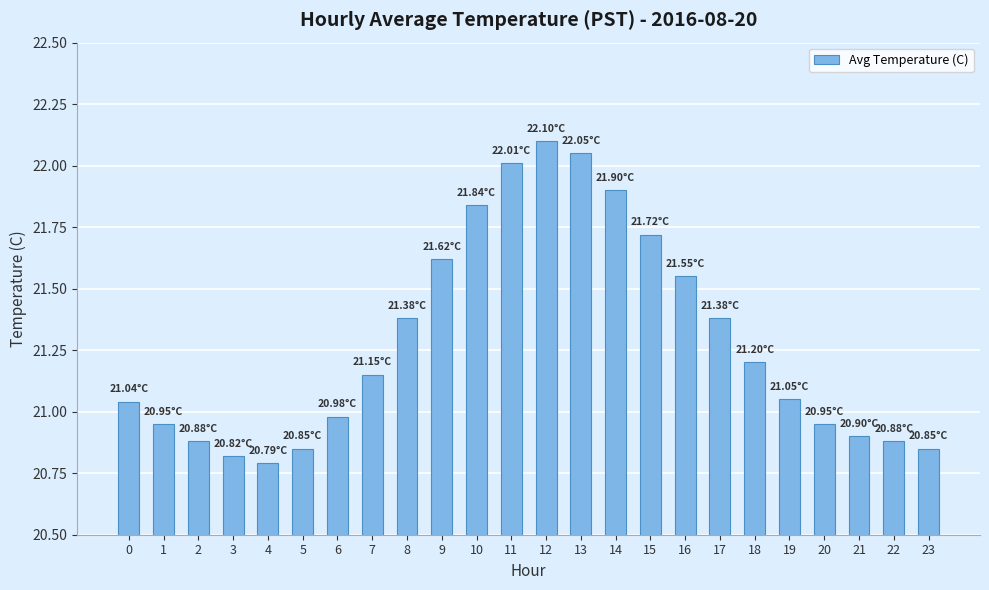

Which label corresponds to the largest value in the chart?

12